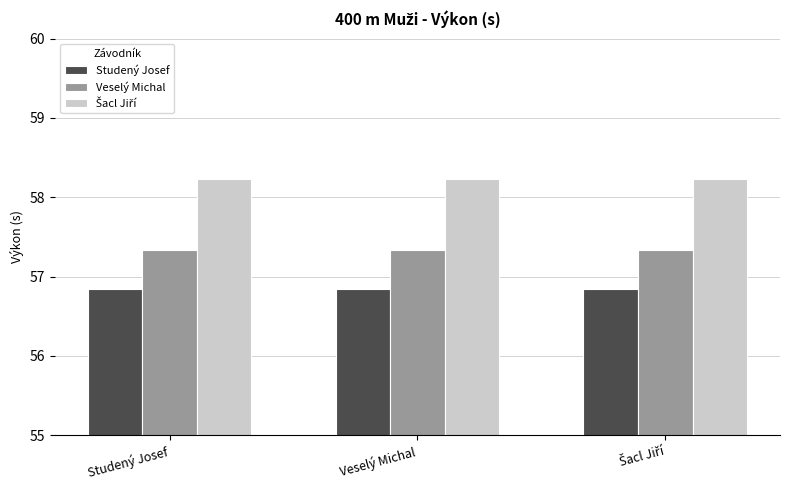

What is the minimum value shown in the chart?

56.8